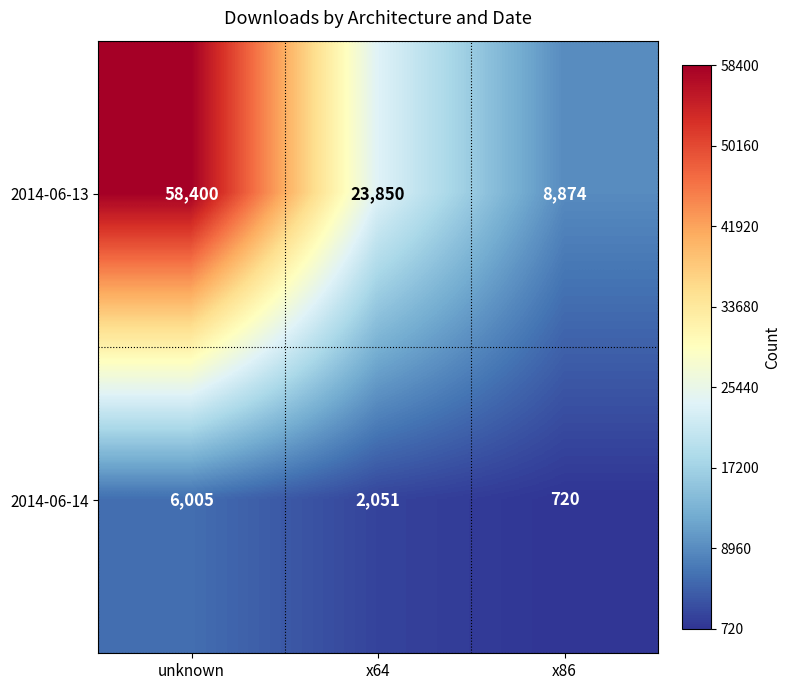

Reading left to right, what are all the values shown in this chart?

2014-06-13: unknown=58400	x64=23850	x86=8874
2014-06-14: unknown=6005	x64=2051	x86=720